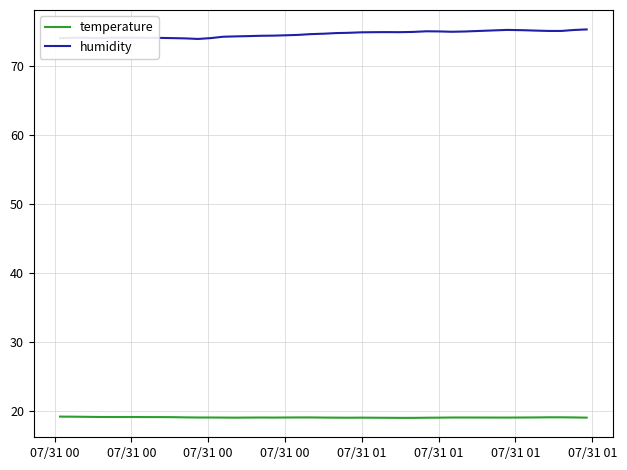

True or false: temperature and humidity cross at least once.

False